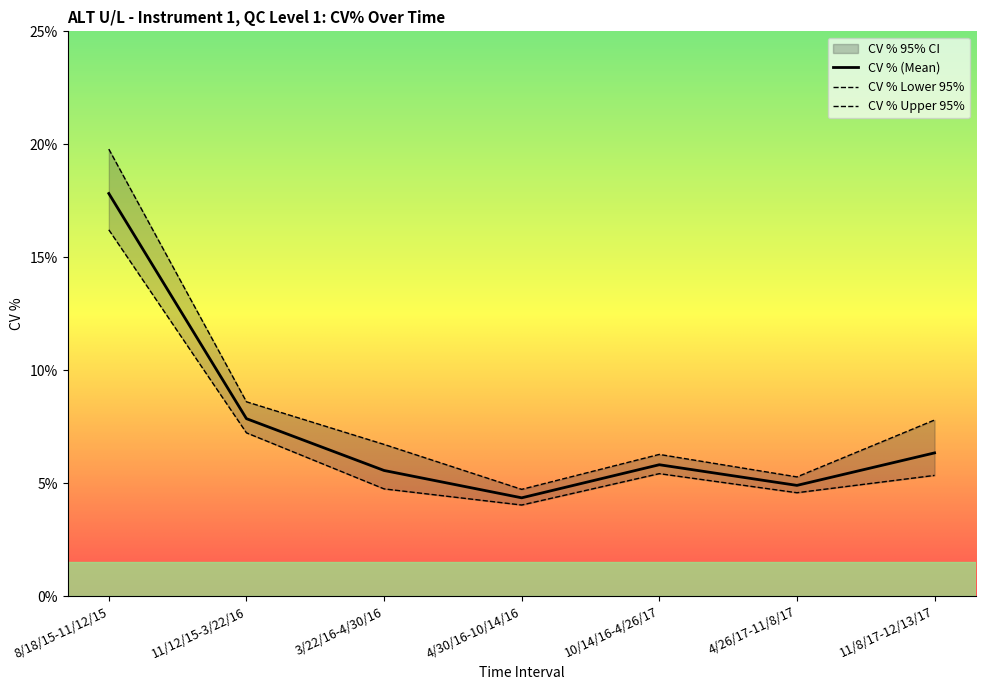

Is the value of CV % (Mean) at 8/18/15-11/12/15 greater than the value of CV % Upper 95% at 4/26/17-11/8/17?

Yes